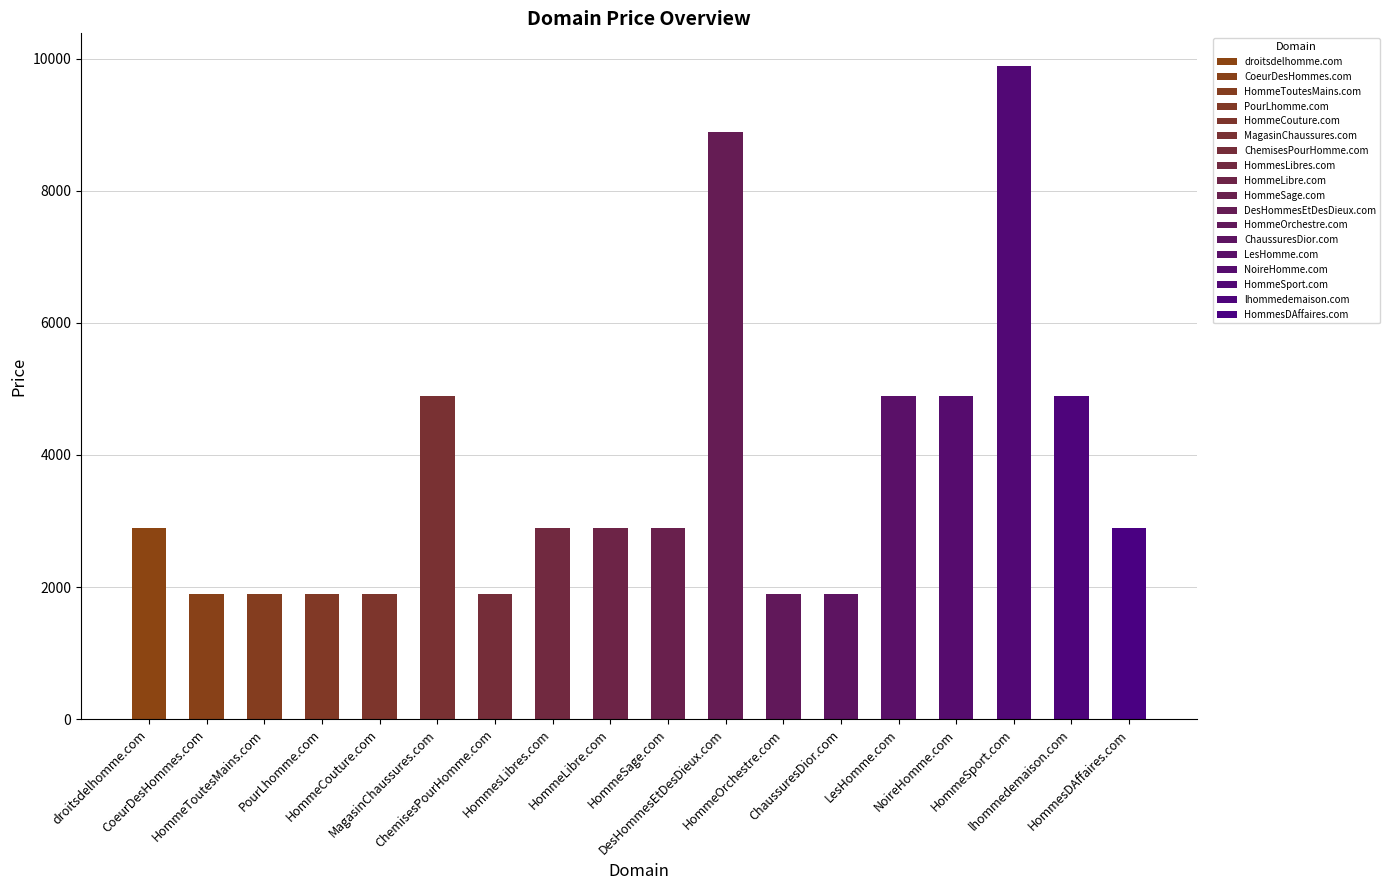

Does the chart contain any negative values?

No